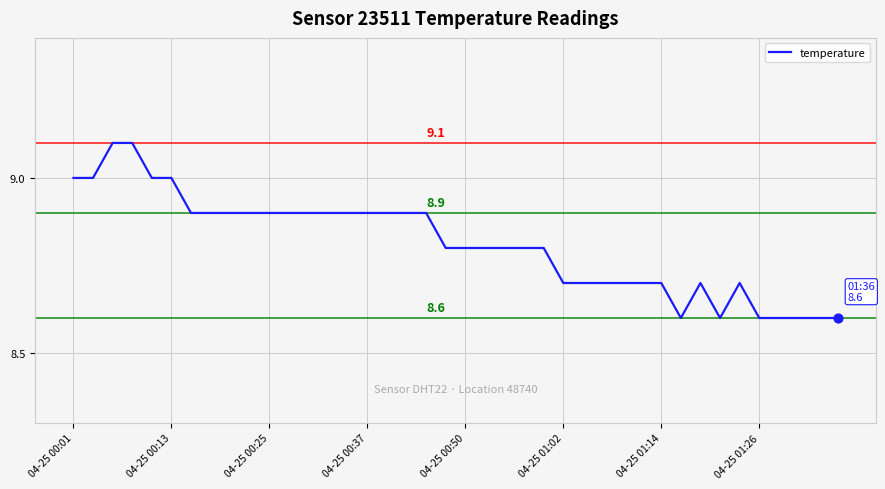

What is the smallest value displayed?

8.6